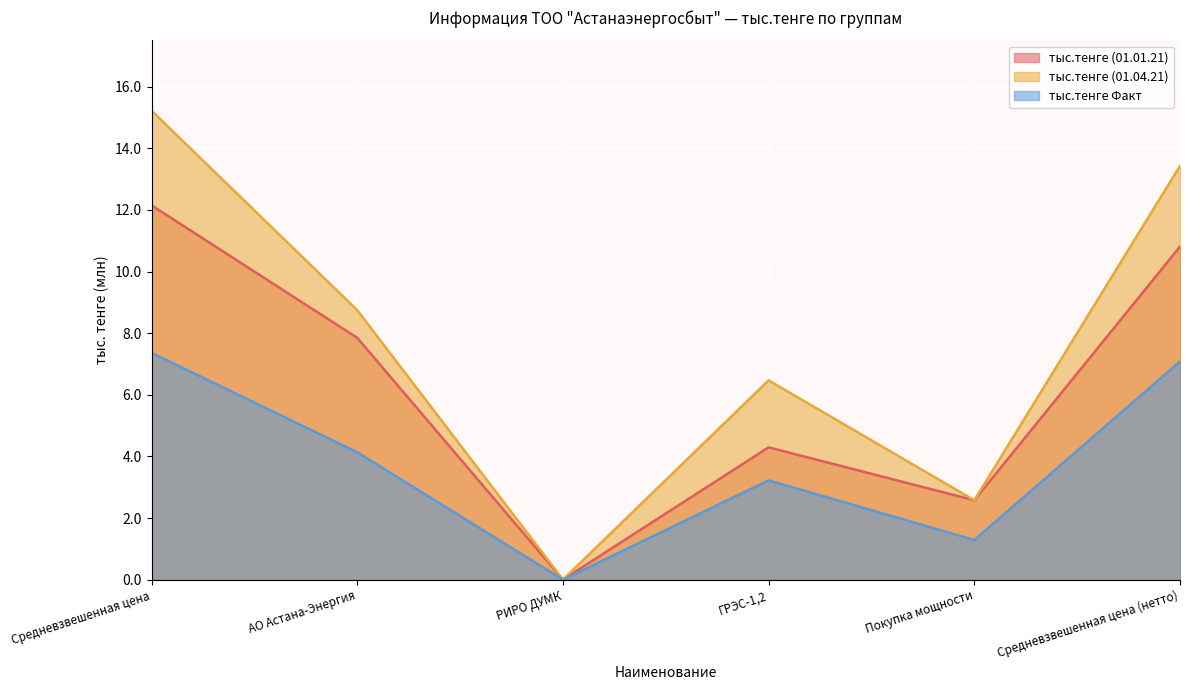

How many lines are shown in the chart?

3